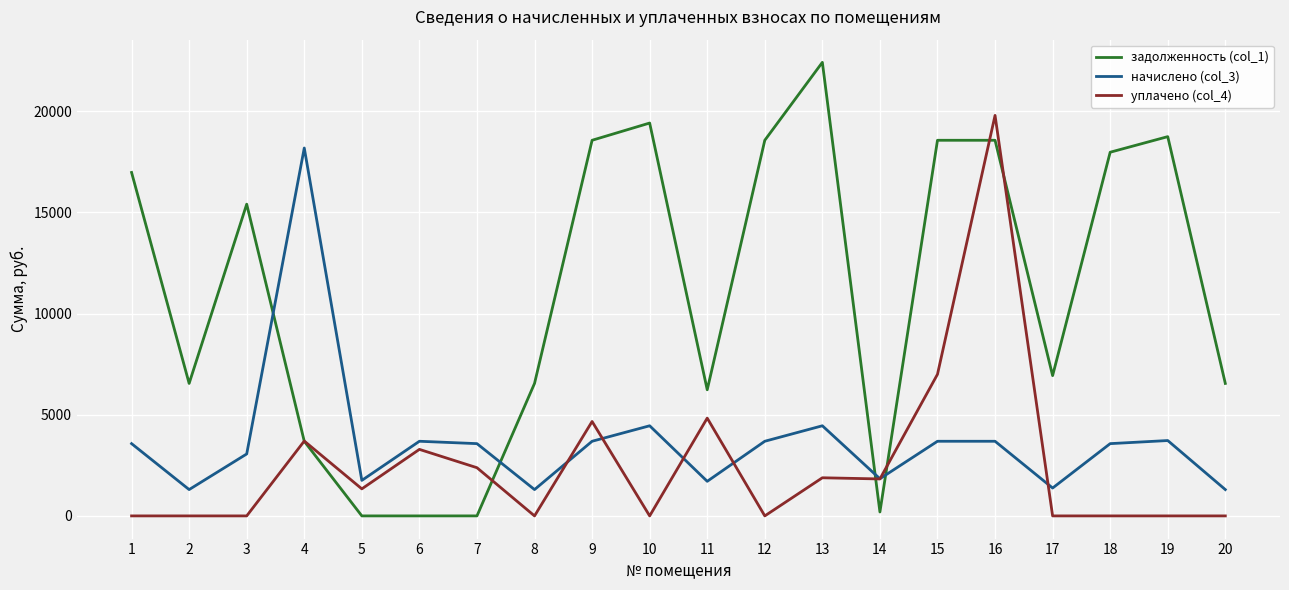

How many lines are shown in the chart?

3